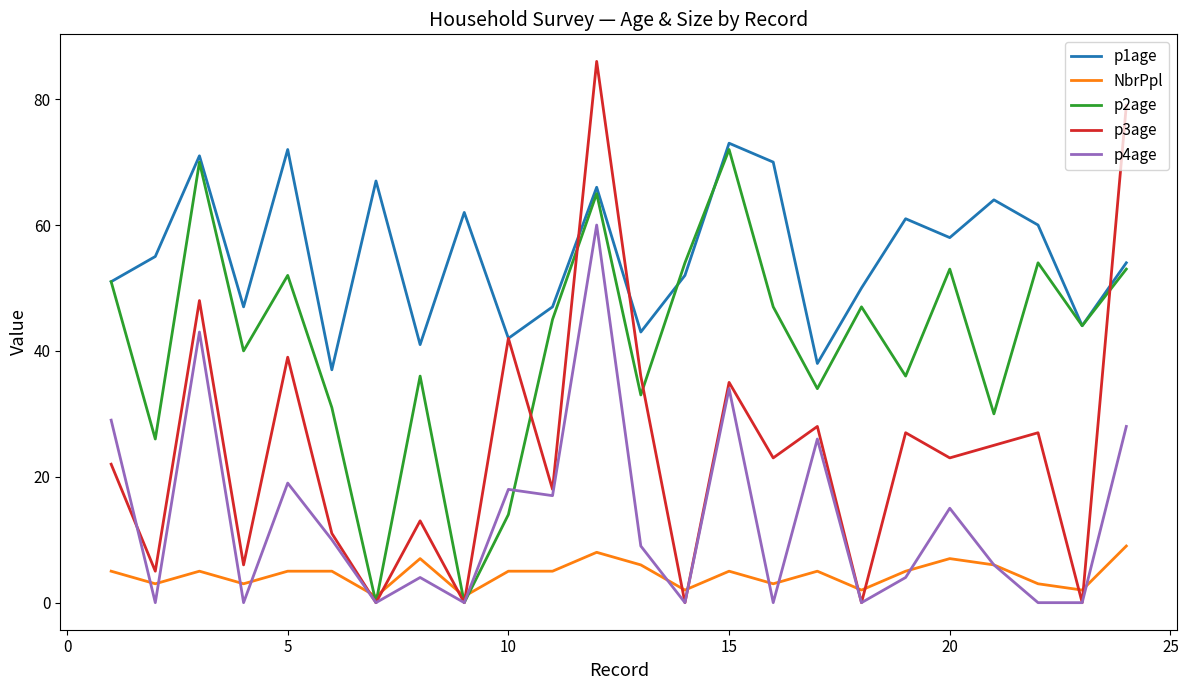

True or false: p1age and NbrPpl intersect in this chart.

False